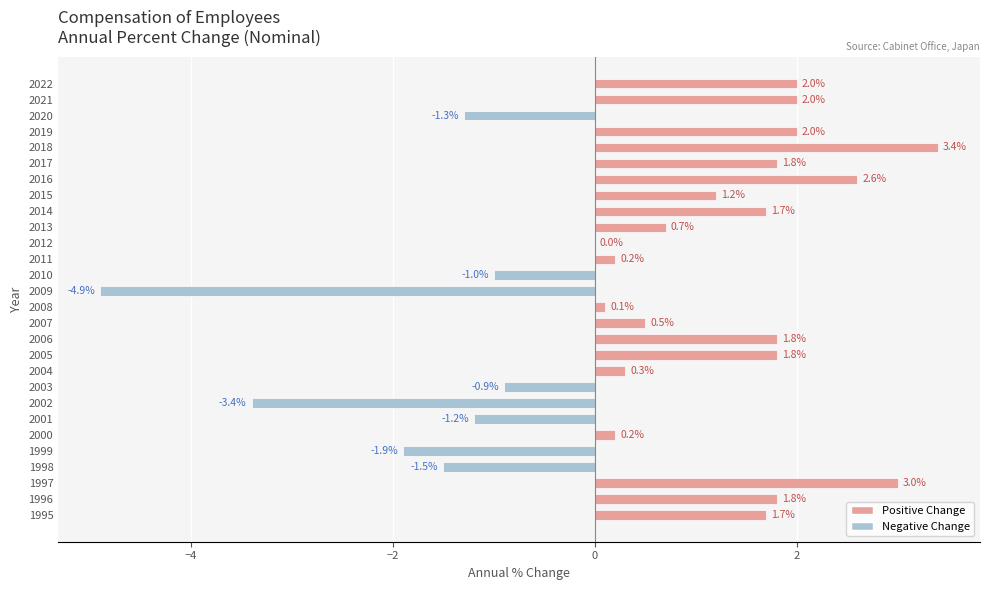

Count the number of categories in the chart.

28